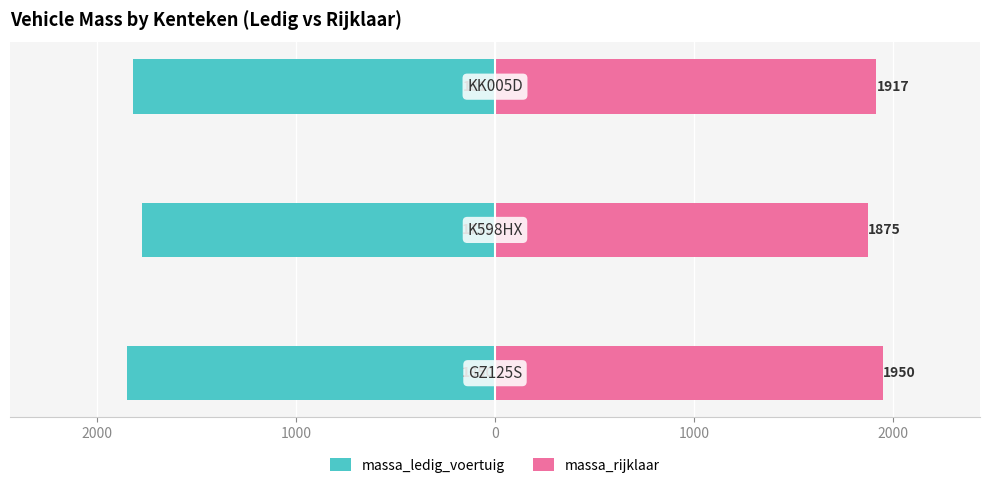

How many series are shown in this chart?

2